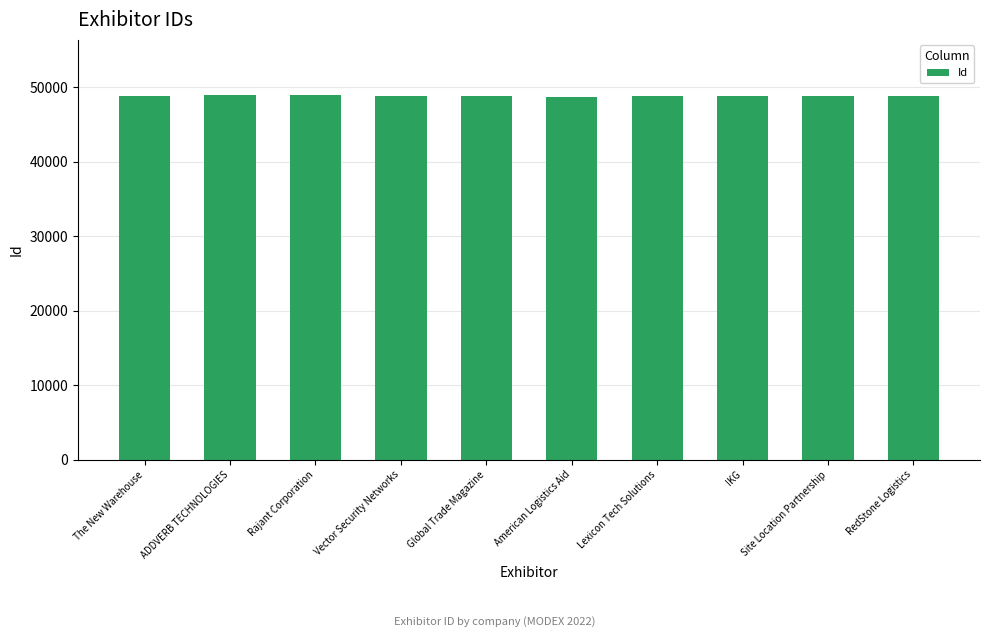

True or false: the data shows 65668 at The New Warehouse.

False